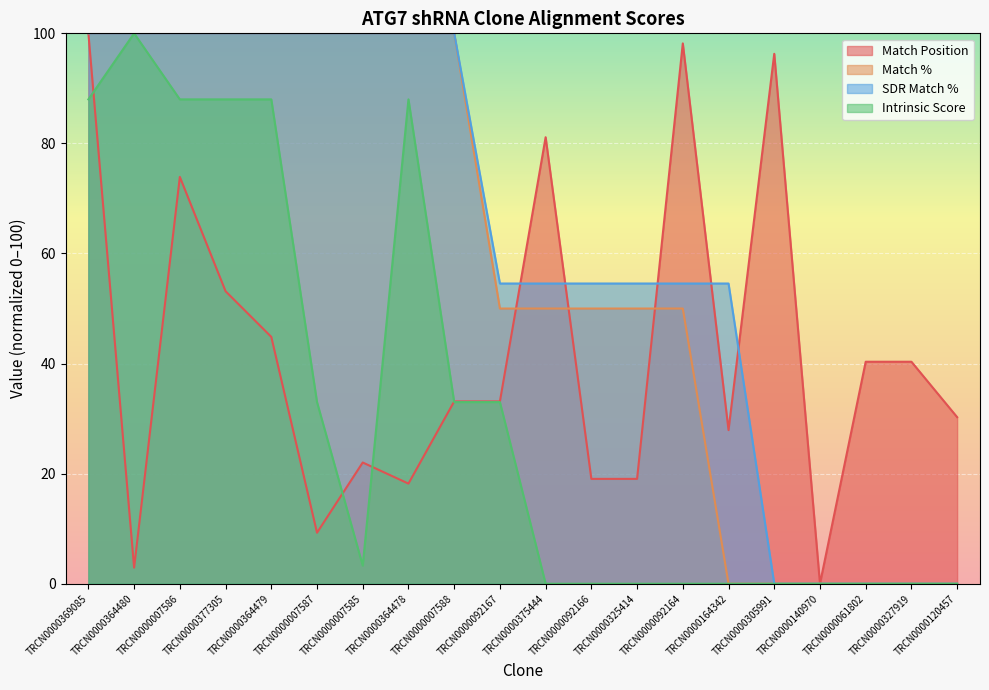

Between TRCN0000007587 and TRCN0000092164, which series saw the biggest shift?

Match Position